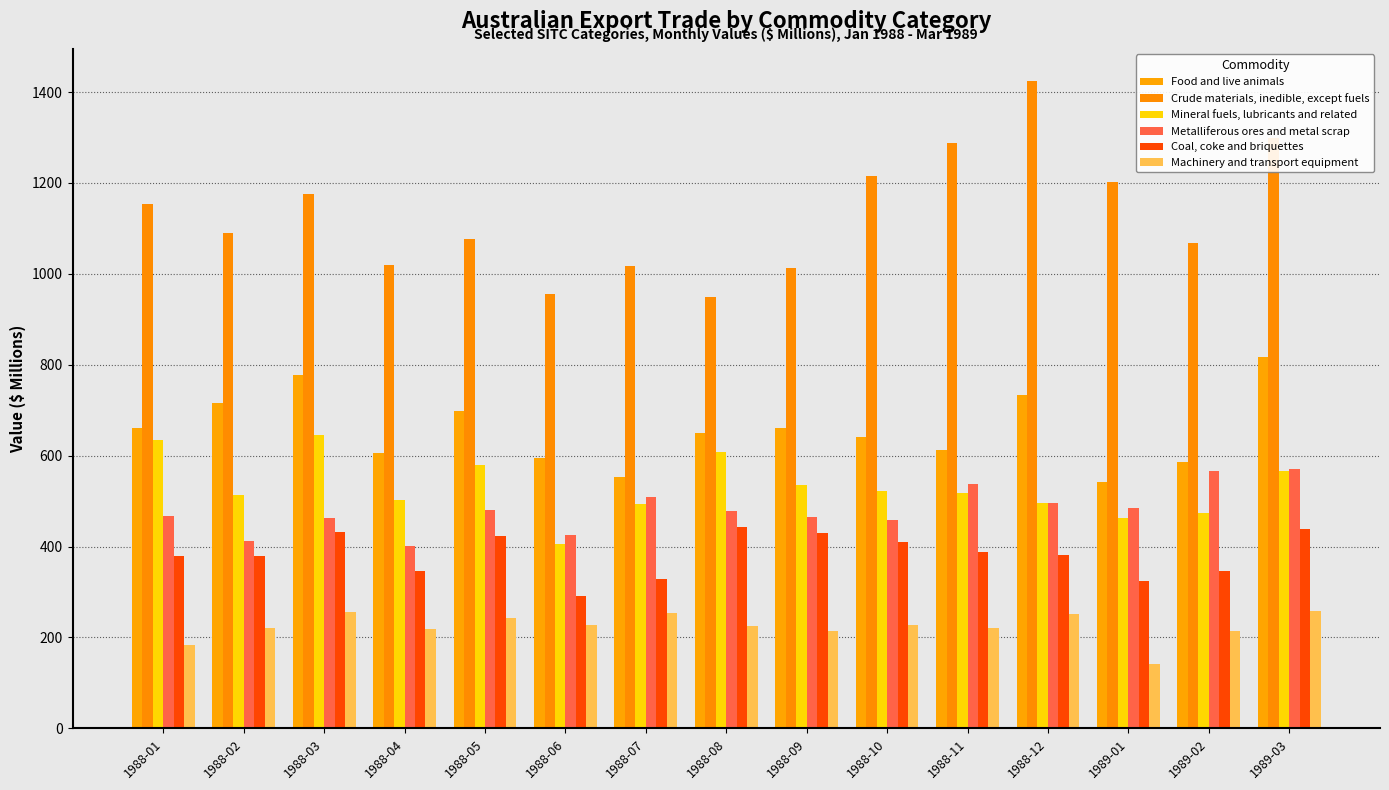

The value of Coal, coke and briquettes at 1988-08 is 218. True or false?

False